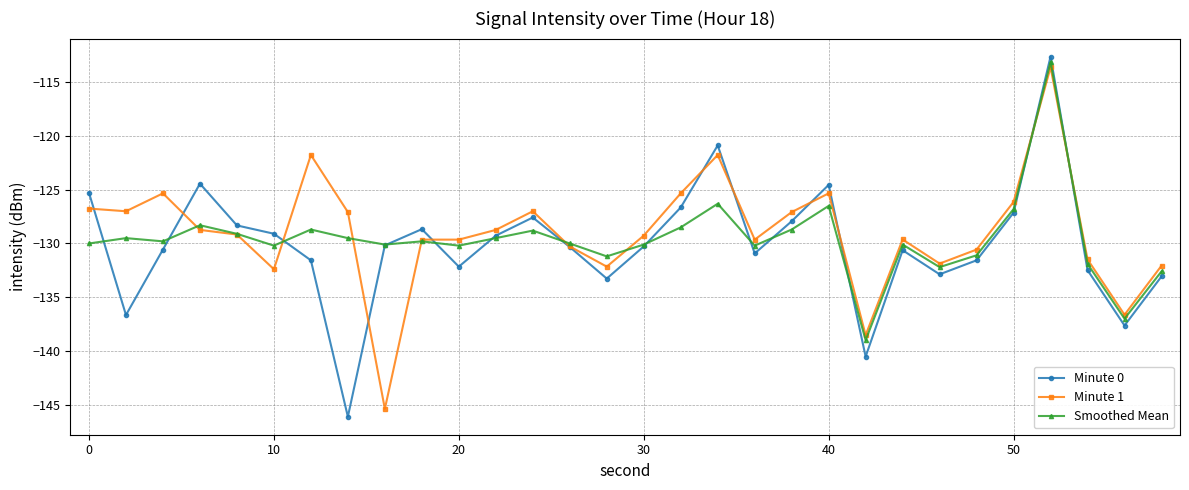

How many interior local peaks does the Minute 0 series have?

7